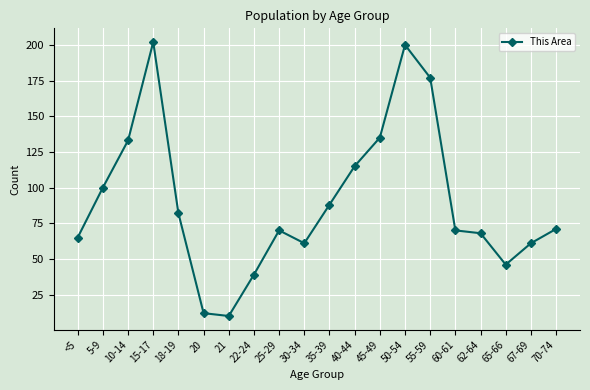

At which label does the data first exceed 71?

5-9